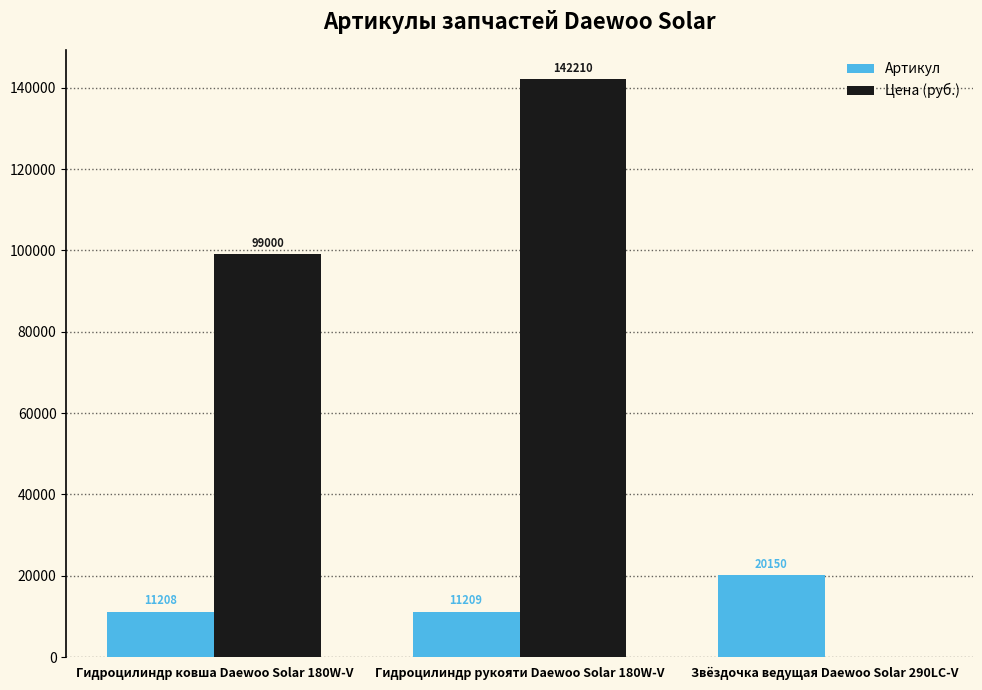

At which label does Артикул reach its peak?

Звёздочка ведущая Daewoo Solar 290LC-V